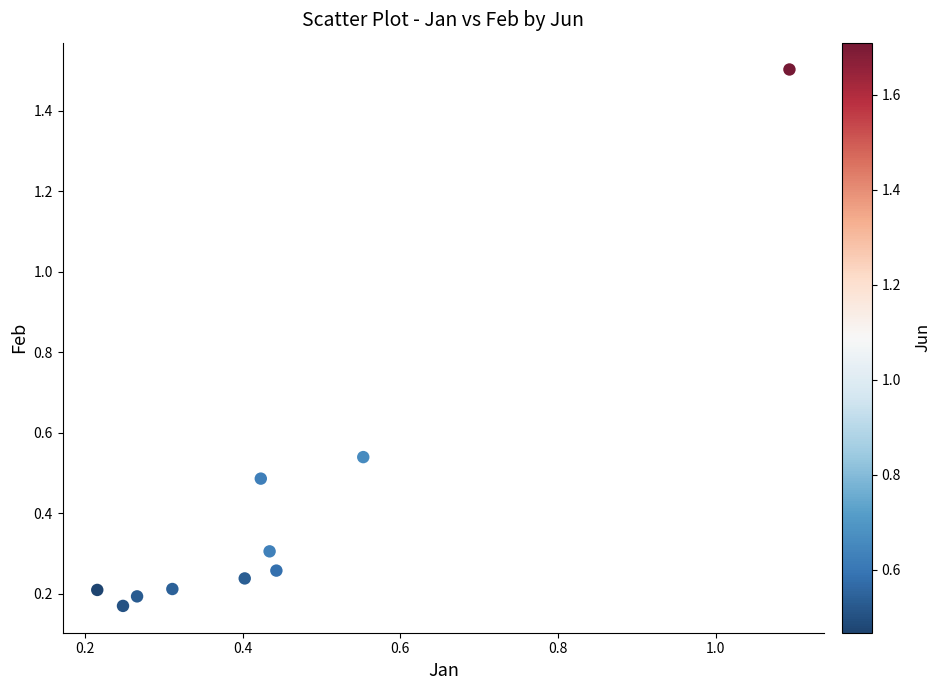

What is the range of X values (max minus min)?

0.9